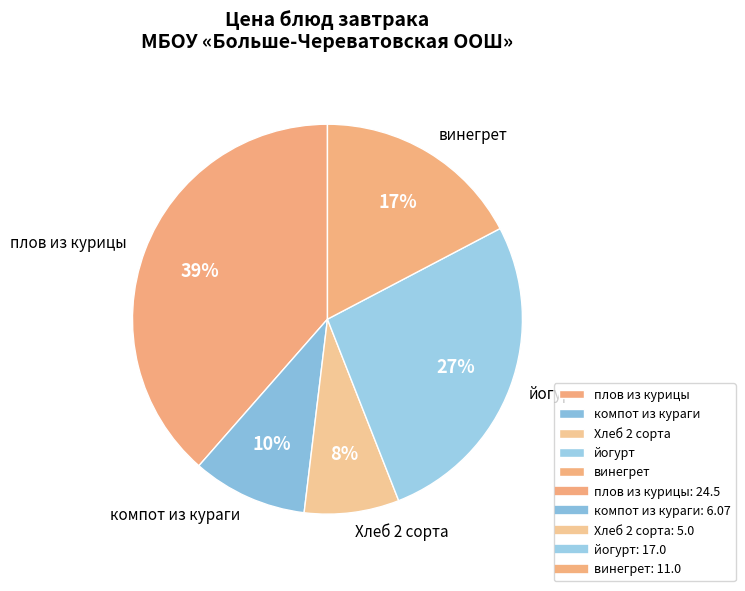

To the nearest percent, what percentage of the pie is Хлеб 2 сорта?

8%